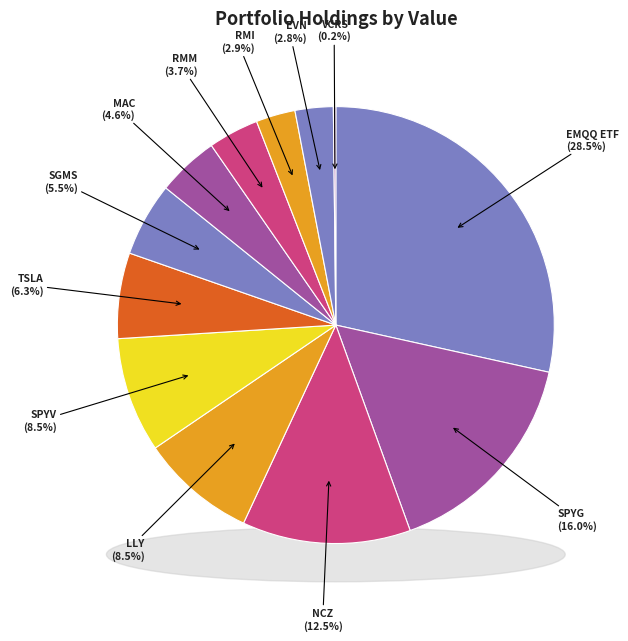

True or false: RIVERNORTH MANAGED DUR MUN I accounts for 4% of the total.

True